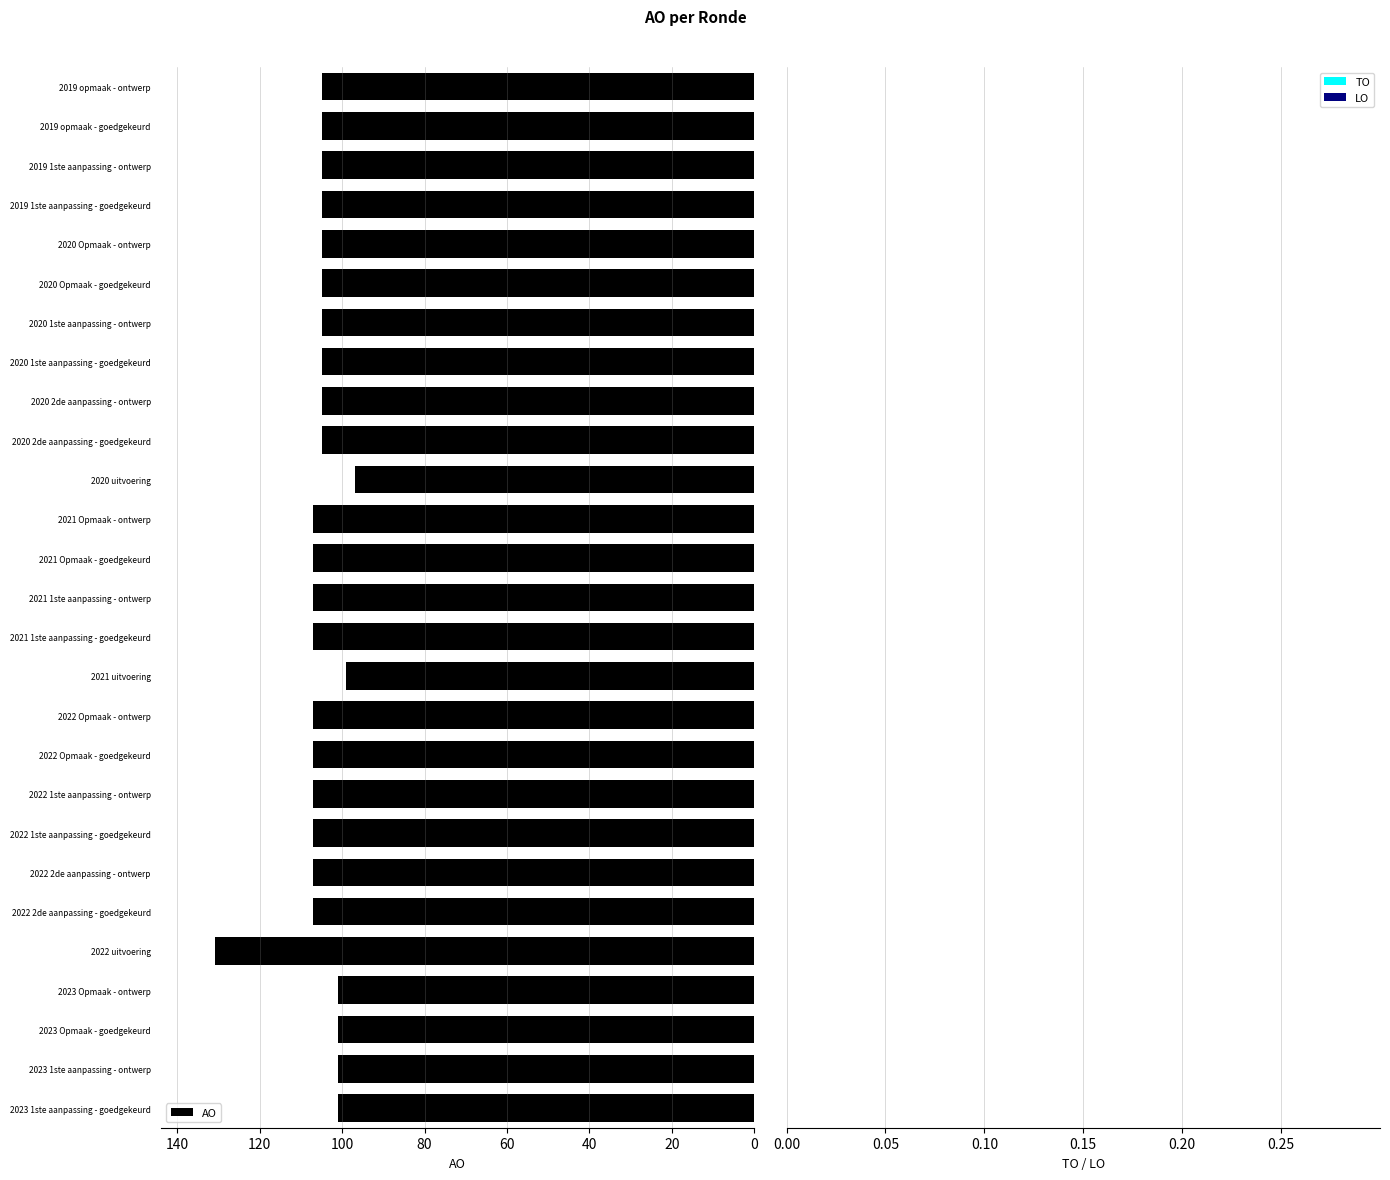

What is the difference between the second highest and second lowest values?

8